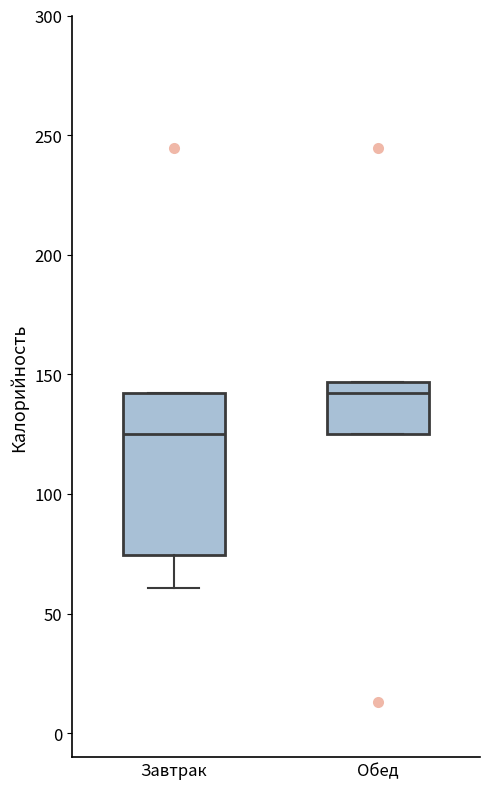

Where is the lower edge of the box for Завтрак on the y-axis? The values are not printed on the chart, so give them approximately, as read against the axis.

75